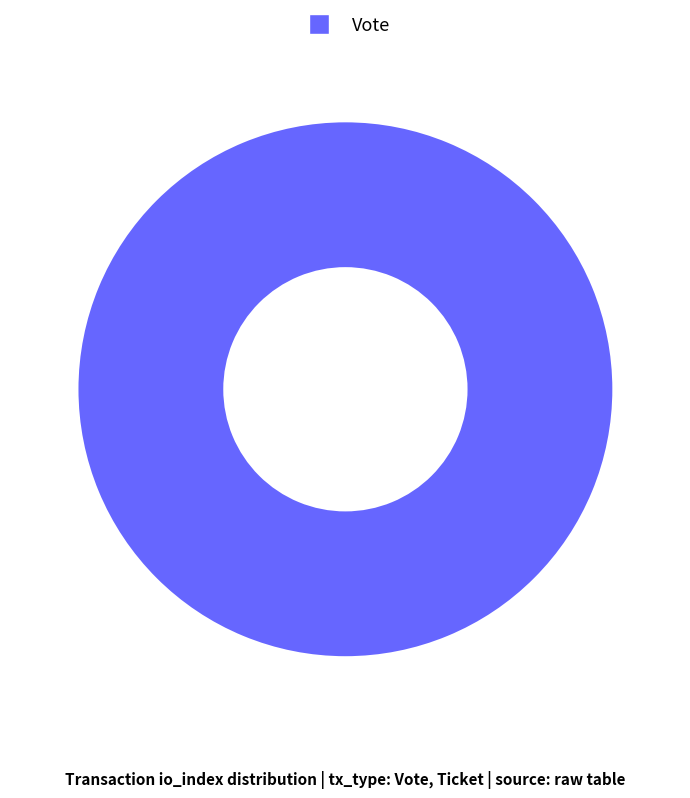

Is there any slice that represents more than half of the pie?

Yes